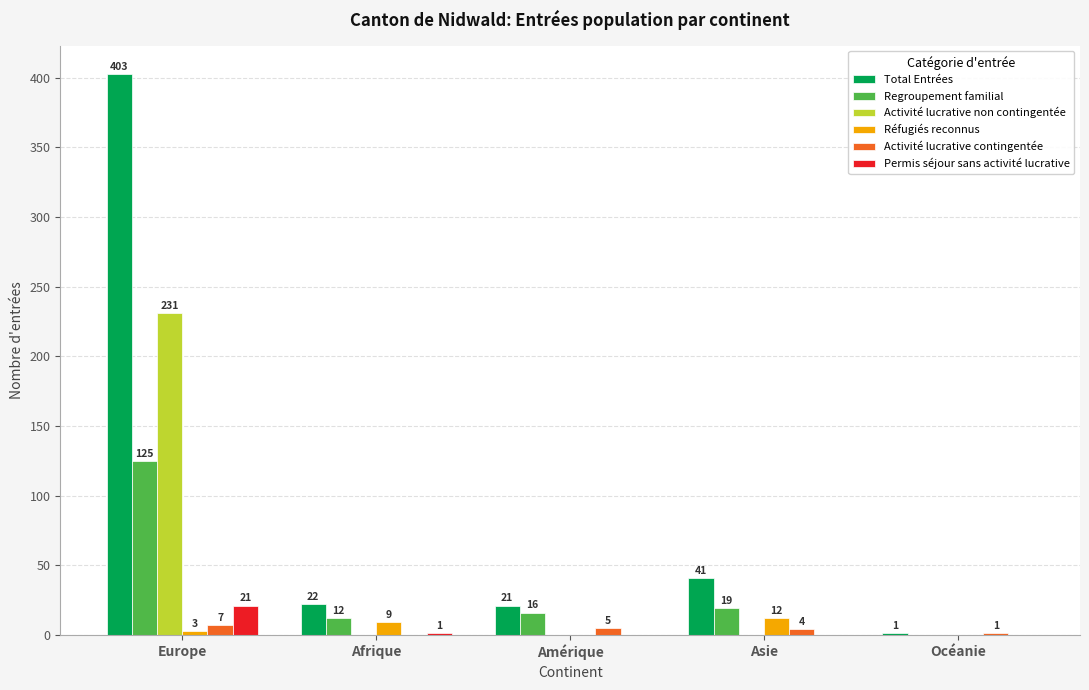

At which label does Réfugiés reconnus reach its peak?

Asie